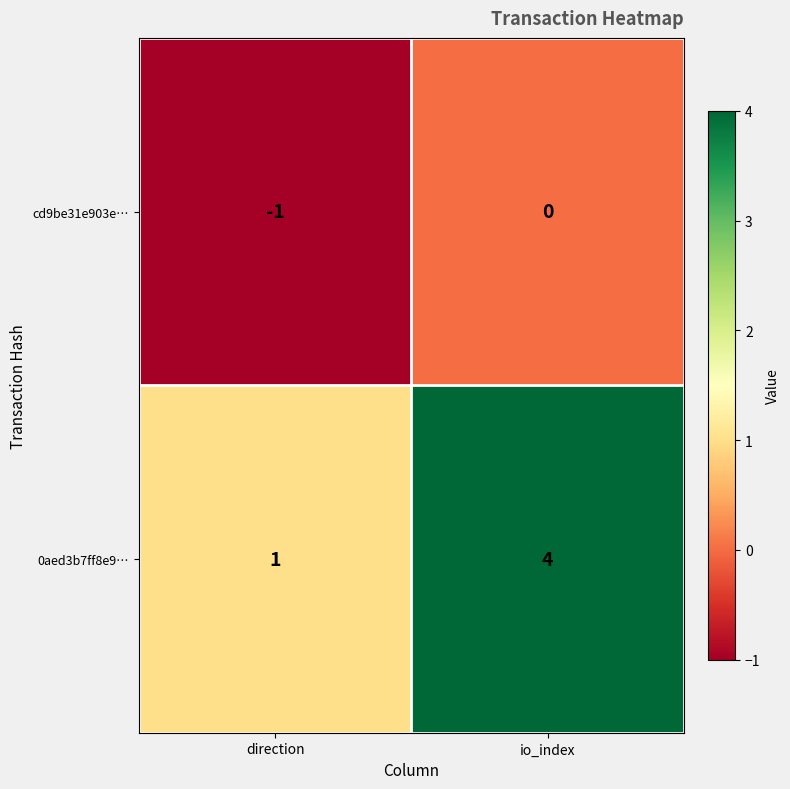

Is it true that 0aed3b7ff8e9… equals 4 at io_index?

True